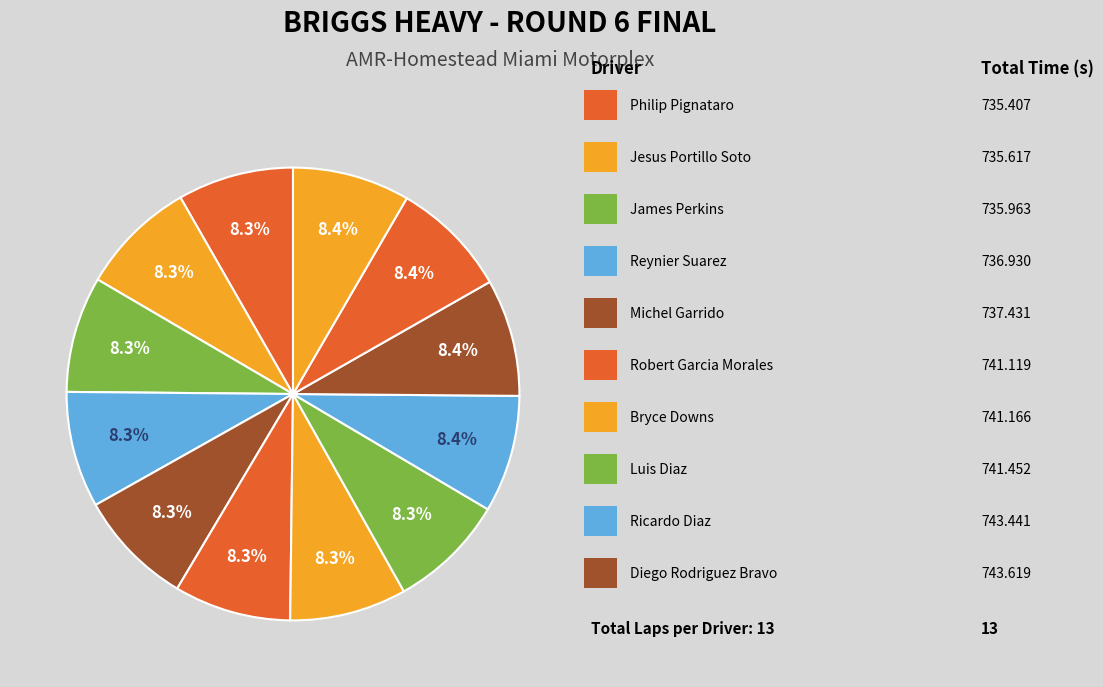

Is there any slice that represents more than half of the pie?

No